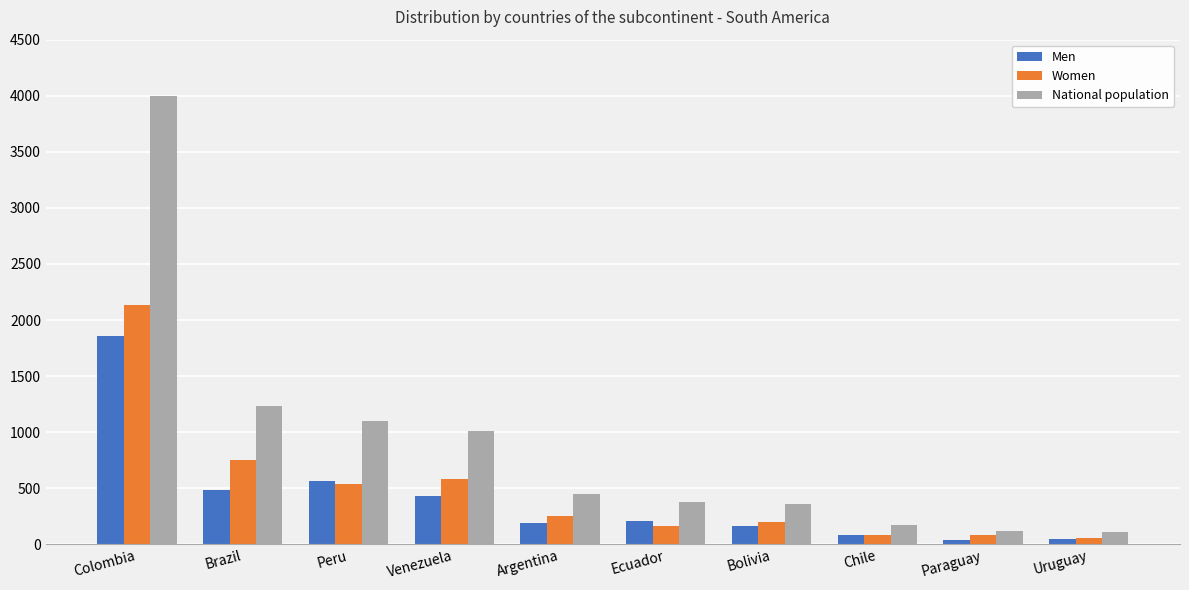

True or false: National population has a value of 175 at Chile.

True